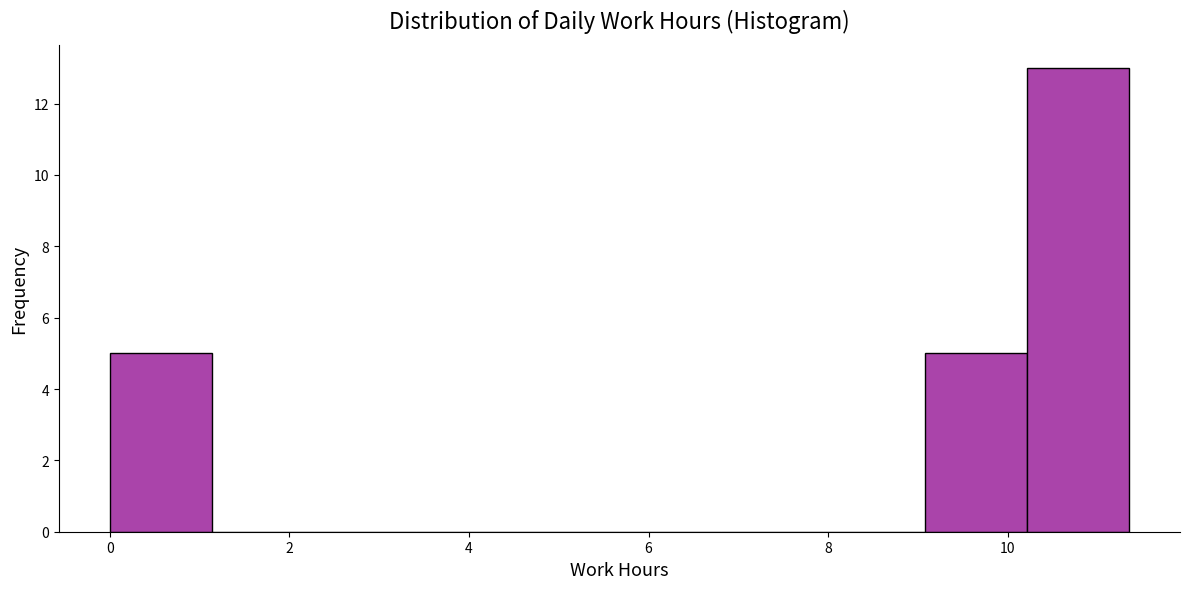

Reading left to right, transcribe this chart: for each bar, give the range it covers on the x-axis and its height. Neither the bar edges nor the heights are printed on the chart, so give them approximately, as read against the axes.

0.0 to 1.2: 5
1.2 to 2.2: 0
2.2 to 3.4: 0
3.4 to 4.6: 0
4.6 to 5.6: 0
5.6 to 6.8: 0
6.8 to 8.0: 0
8.0 to 9.0: 0
9.0 to 10.2: 5
10.2 to 11.4: 13